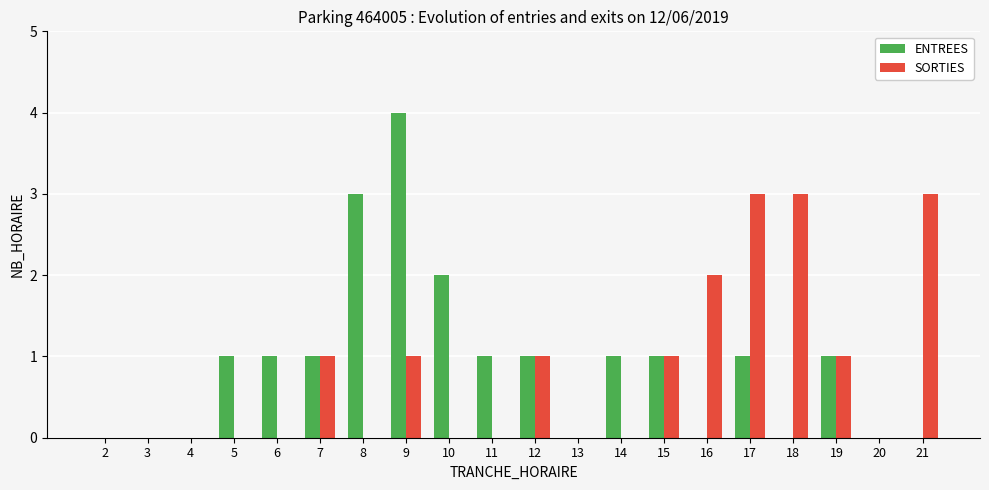

The ENTREES series shows 1 at 18. True or false?

False